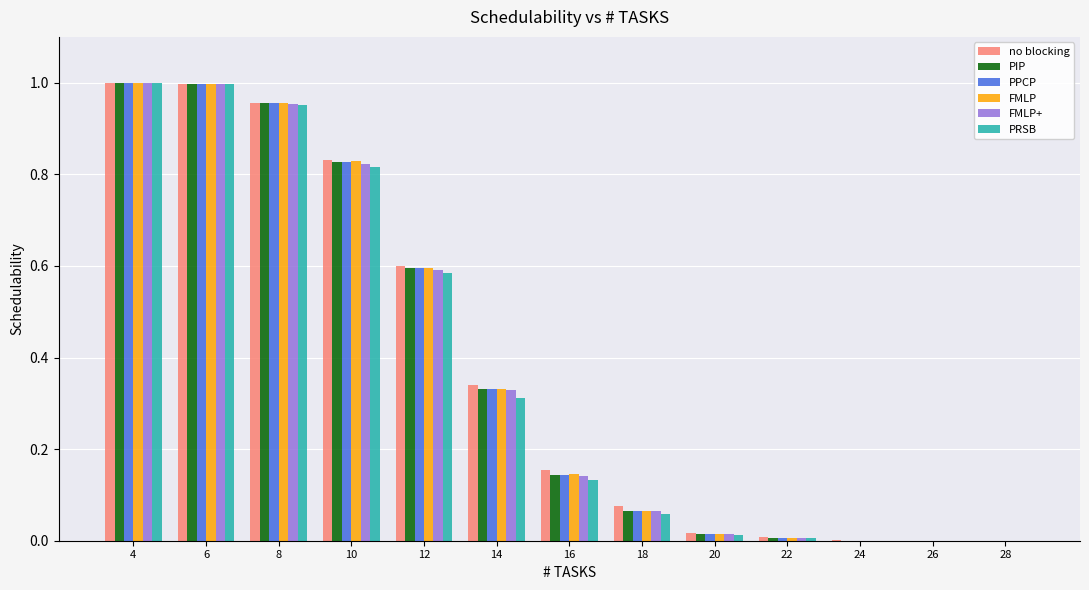

The FMLP+ series shows 1.0 at 6. True or false?

True